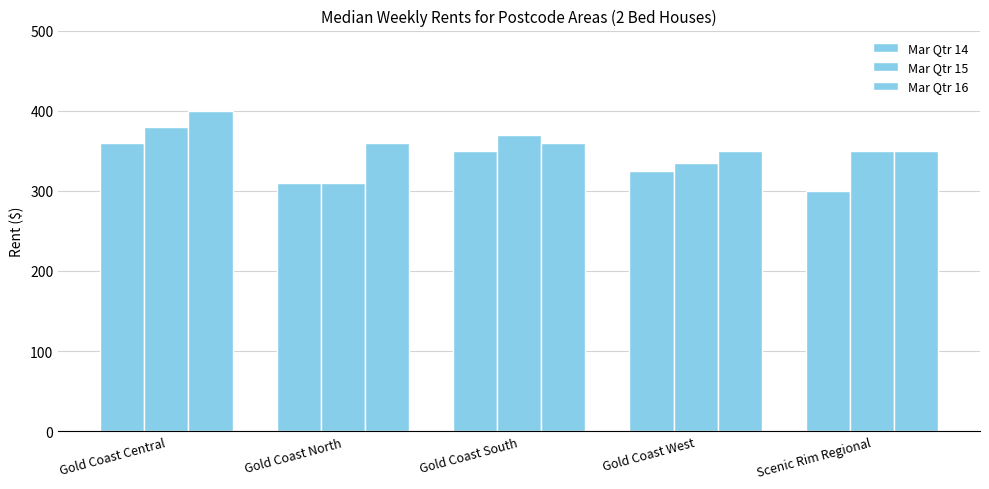

How many values in the Mar Qtr 16 series are below 360?

2